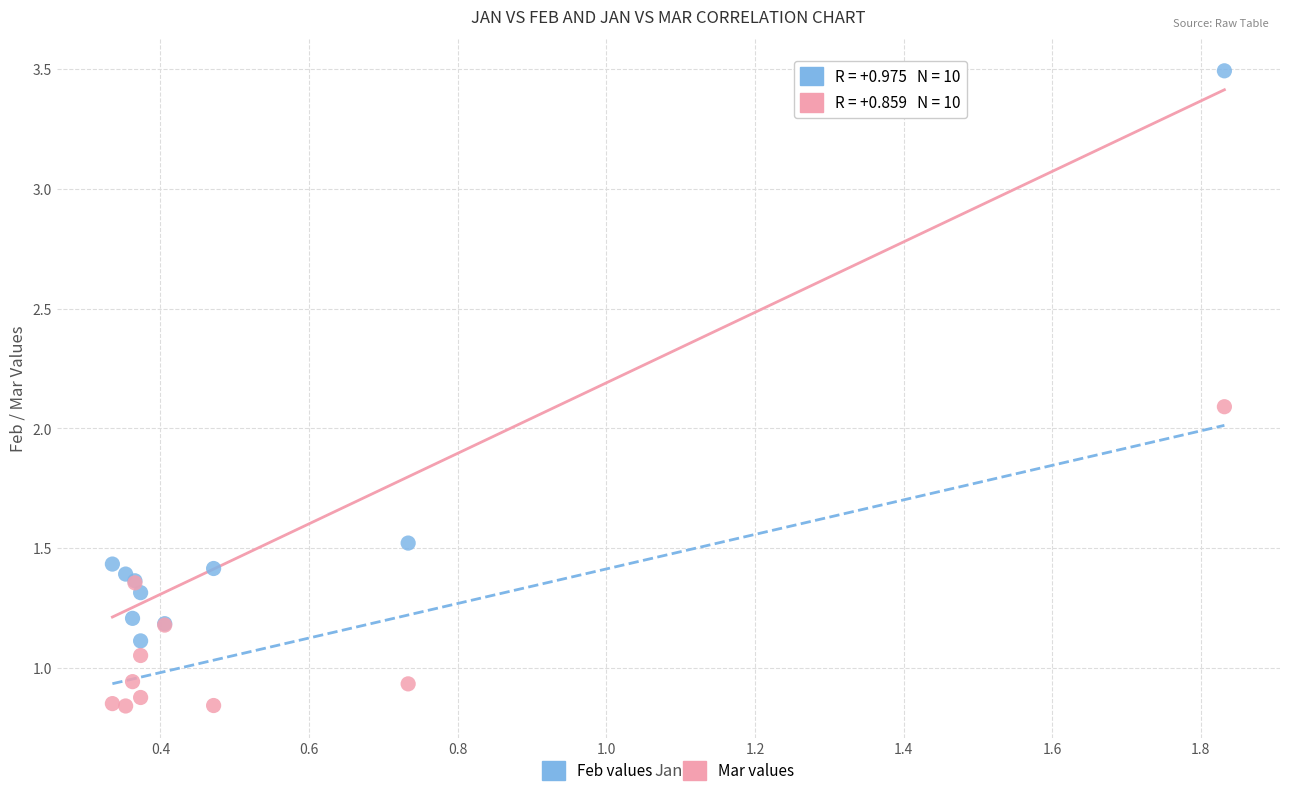

Which series contains the highest Y value?

Feb values